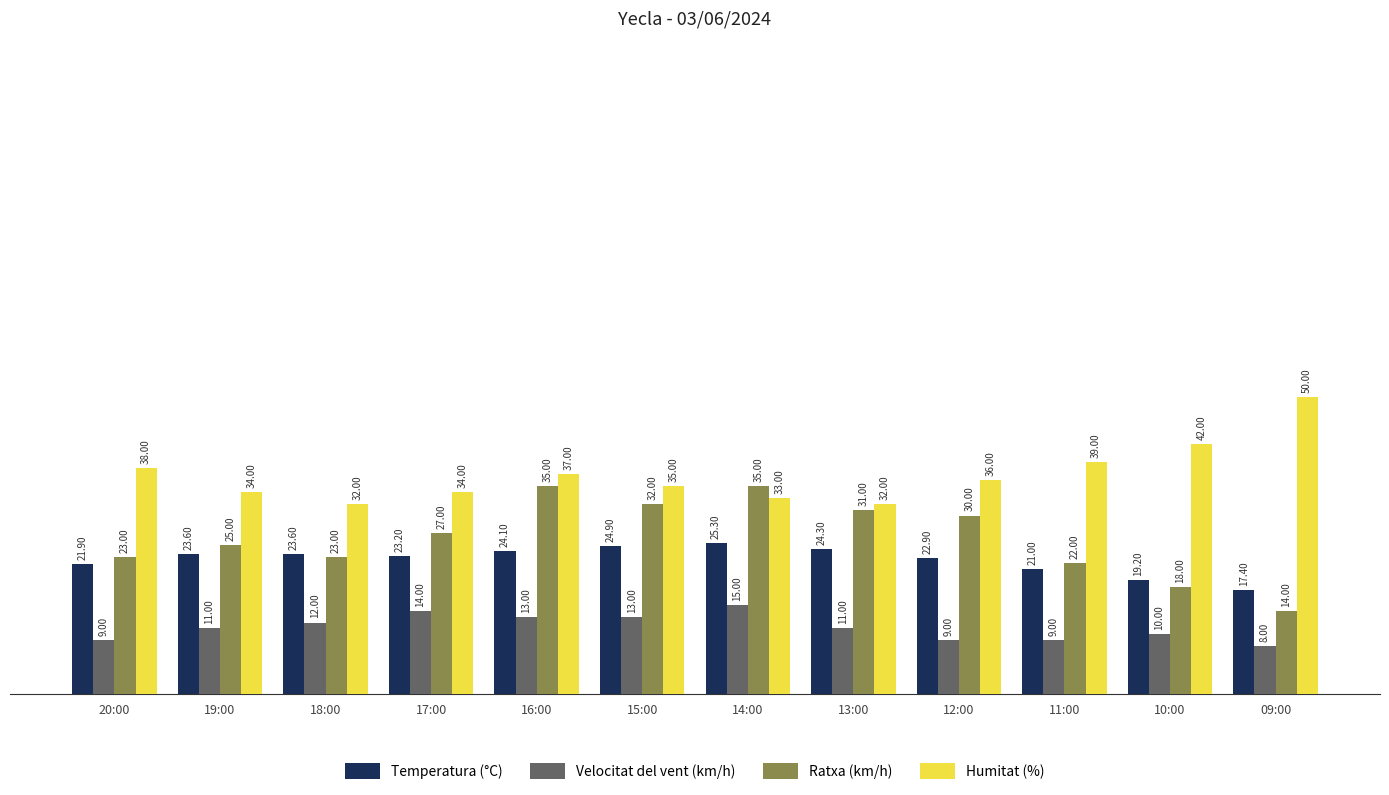

Reading right to left, transcribe all the data shown in this chart.

Temperatura (°C): 09:00=17.4	10:00=19.2	11:00=21.0	12:00=22.9	13:00=24.3	14:00=25.3	15:00=24.9	16:00=24.1	17:00=23.2	18:00=23.6	19:00=23.6	20:00=21.9
Velocitat del vent (km/h): 09:00=8.0	10:00=10.0	11:00=9.0	12:00=9.0	13:00=11.0	14:00=15.0	15:00=13.0	16:00=13.0	17:00=14.0	18:00=12.0	19:00=11.0	20:00=9.0
Ratxa (km/h): 09:00=14.0	10:00=18.0	11:00=22.0	12:00=30.0	13:00=31.0	14:00=35.0	15:00=32.0	16:00=35.0	17:00=27.0	18:00=23.0	19:00=25.0	20:00=23.0
Humitat (%): 09:00=50.0	10:00=42.0	11:00=39.0	12:00=36.0	13:00=32.0	14:00=33.0	15:00=35.0	16:00=37.0	17:00=34.0	18:00=32.0	19:00=34.0	20:00=38.0